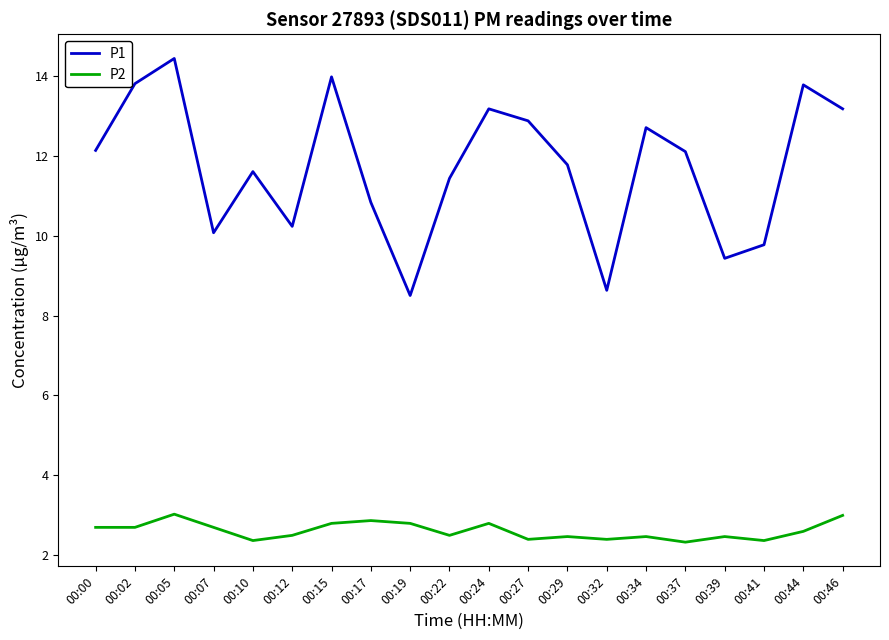

Read the P2 value at 00:12.

2.5